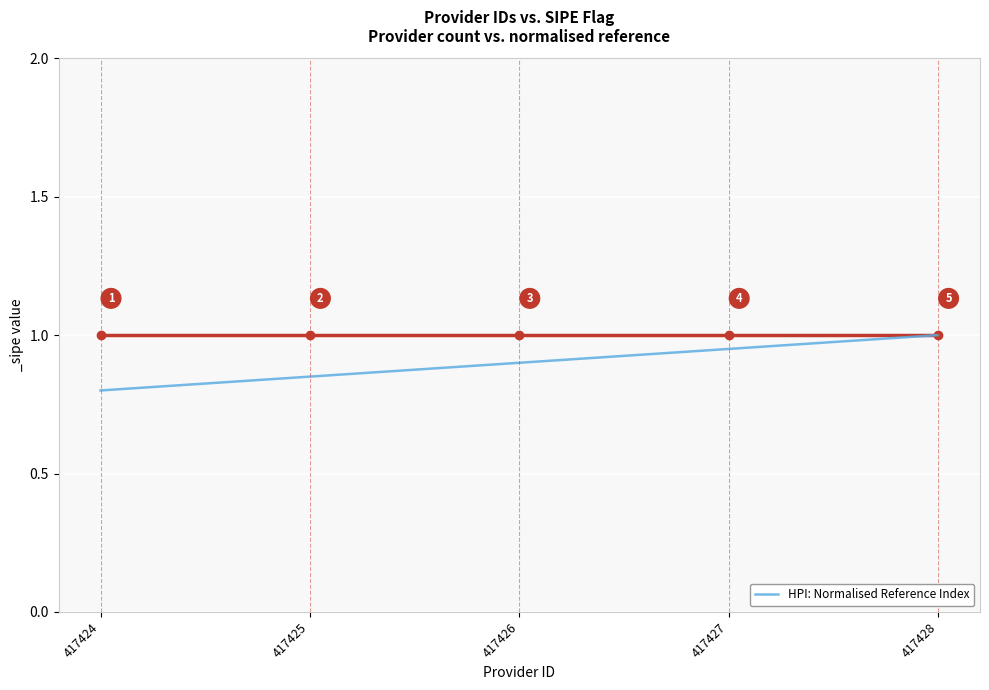

True or false: the data has more than 1 interior local peaks.

False